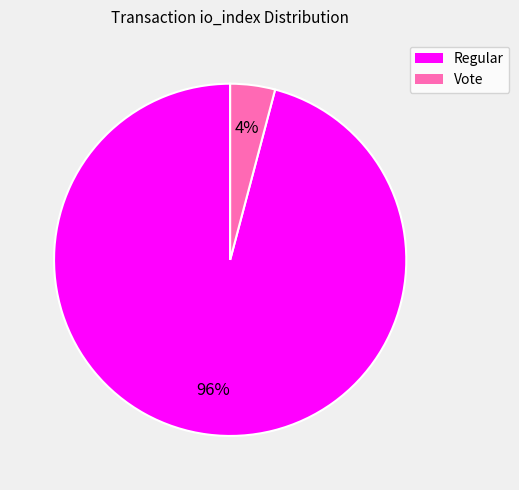

To the nearest percent, what is the average slice percentage?

50%